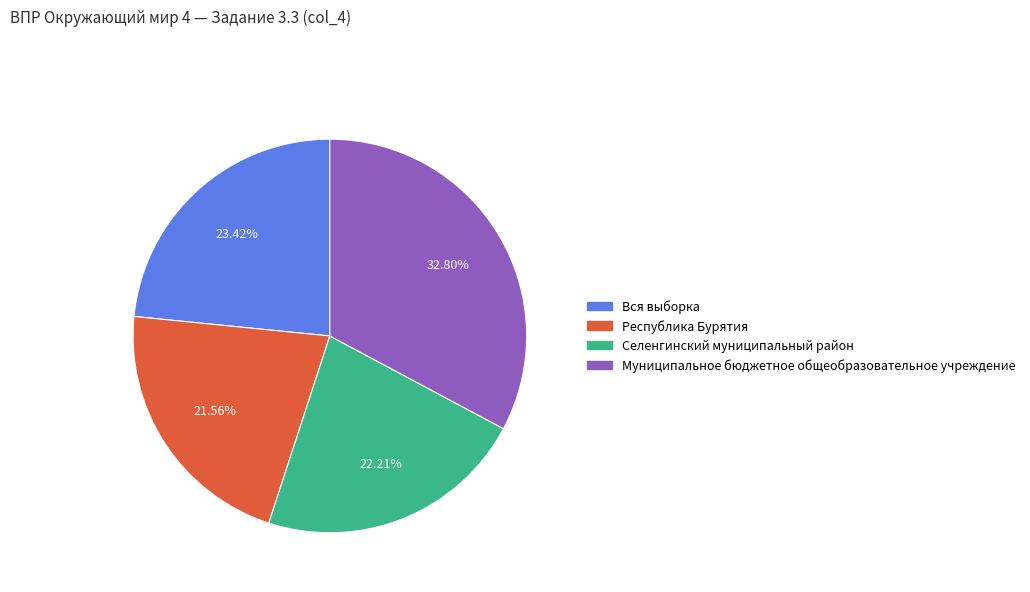

Combined, do Республика Бурятия and Вся выборка account for over 50%?

No